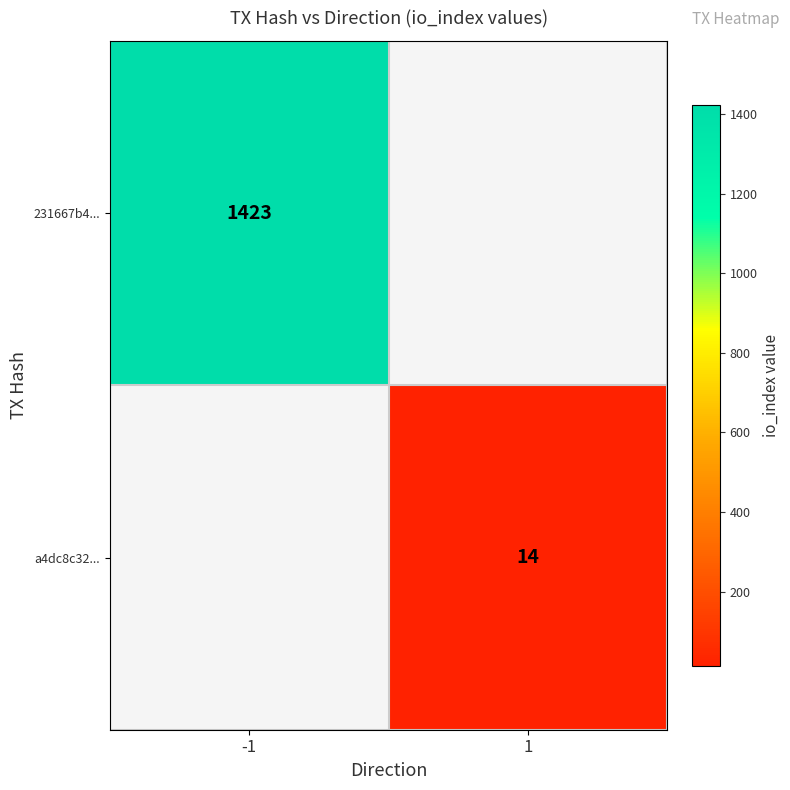

The 231667b4... series shows 2406 at -1. True or false?

False